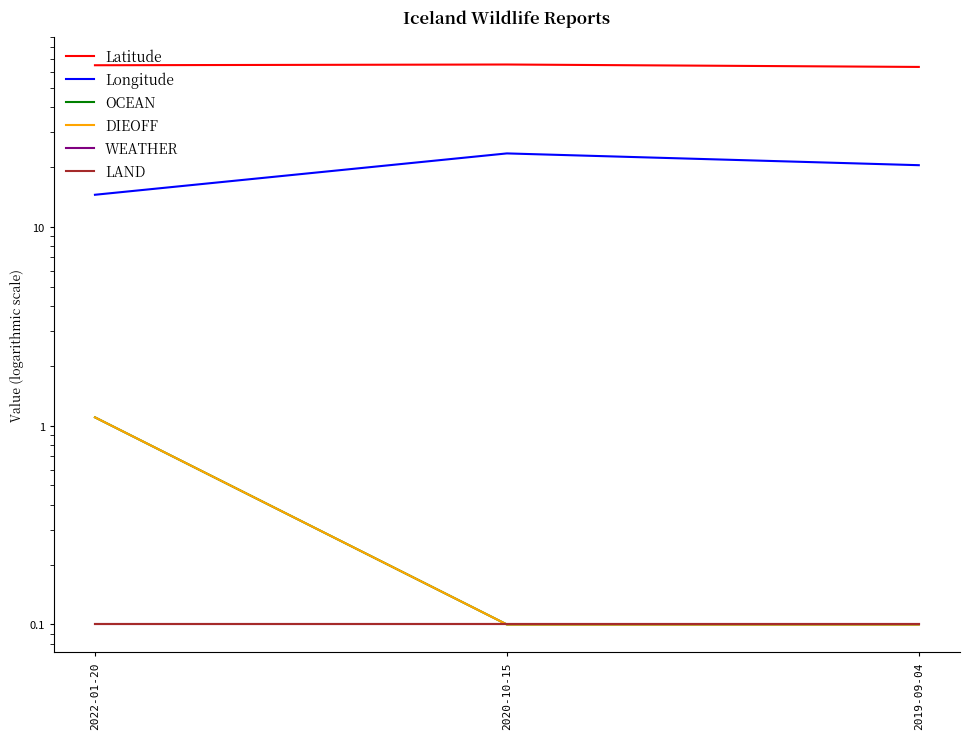

Count the number of data series in this chart.

6